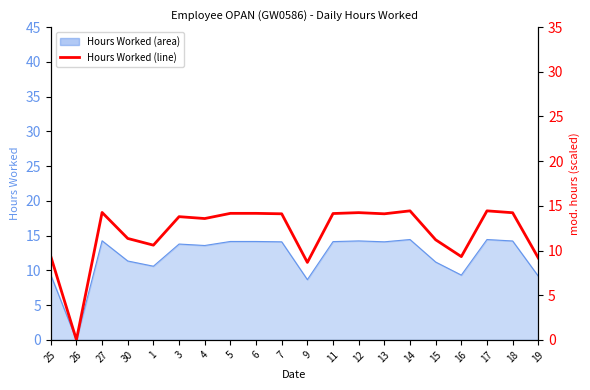

What is the difference between the values at 11 and 30?

2.8